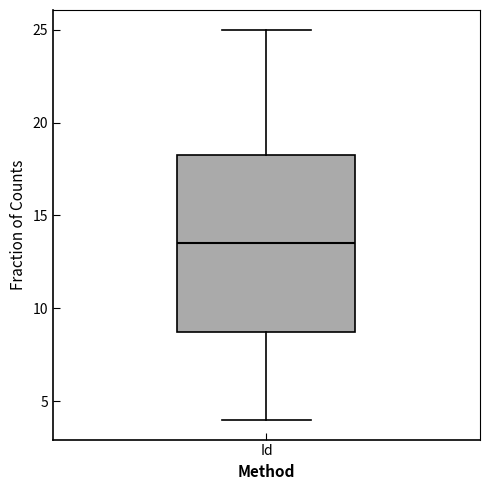

Where is the lower edge of the box for Id on the y-axis? The values are not printed on the chart, so give them approximately, as read against the axis.

9.0